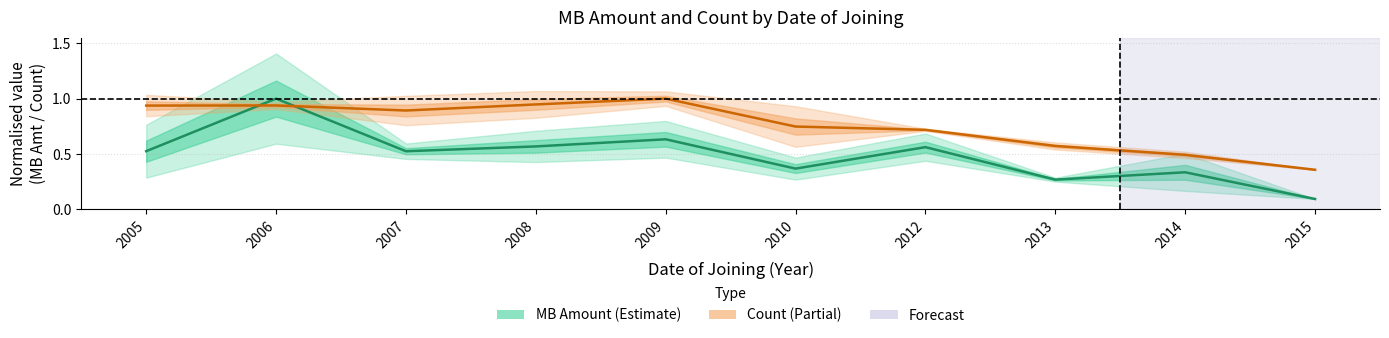

What is the difference between the MB Amount (mean) values at 2012 and 2006?

0.4